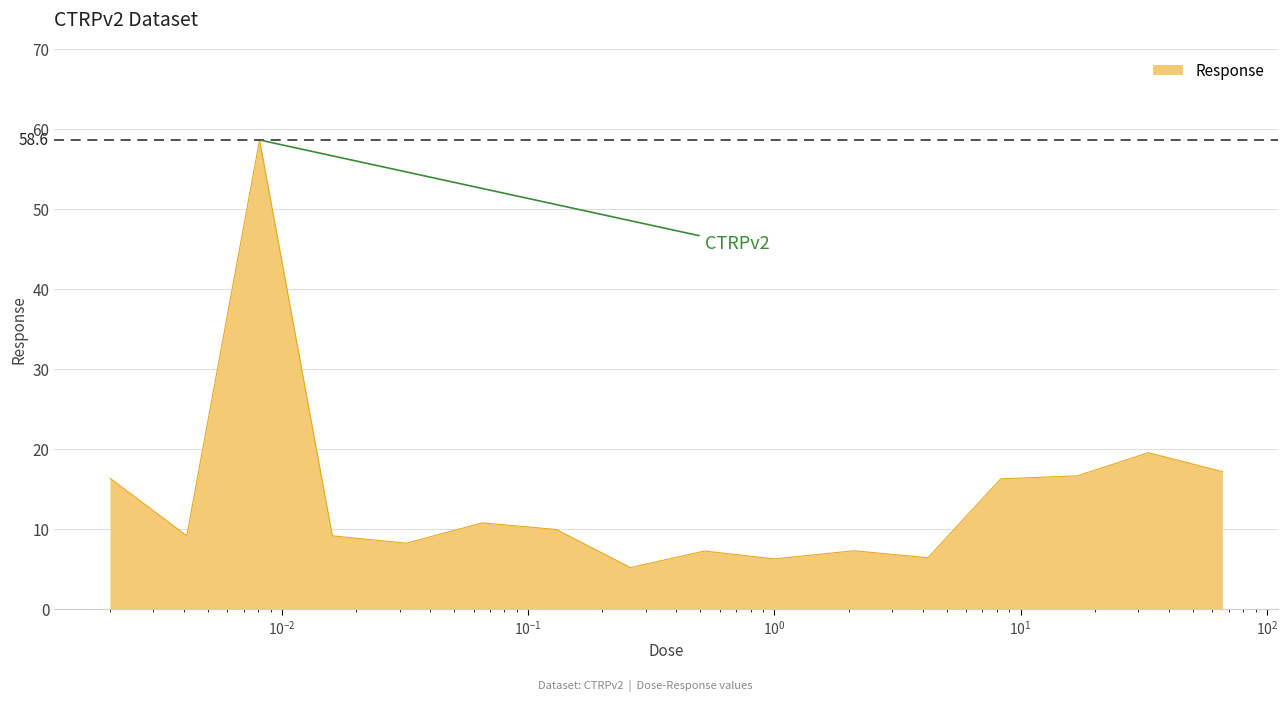

What is the maximum value shown in the chart?

58.6